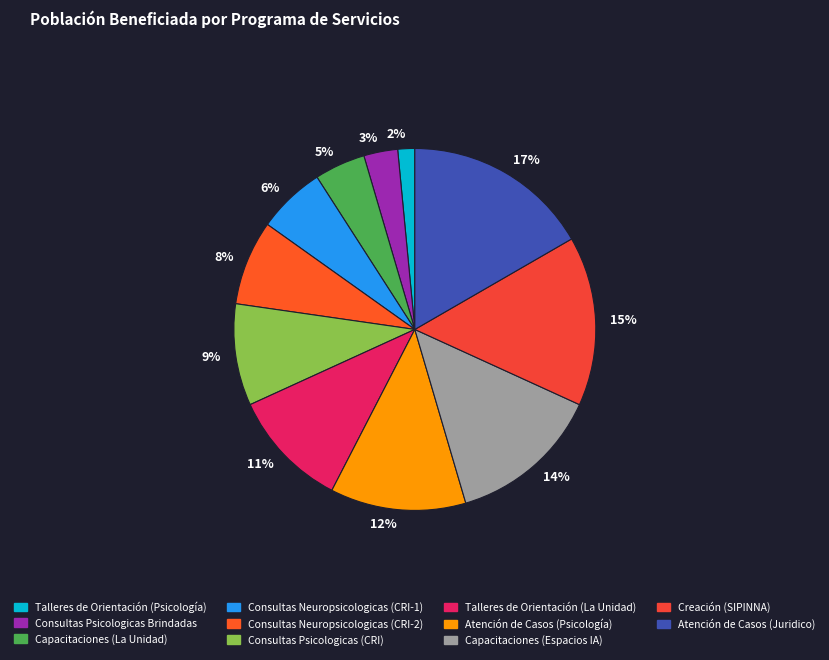

How much of the chart is everything except Creación (SIPINNA)?

84.8%